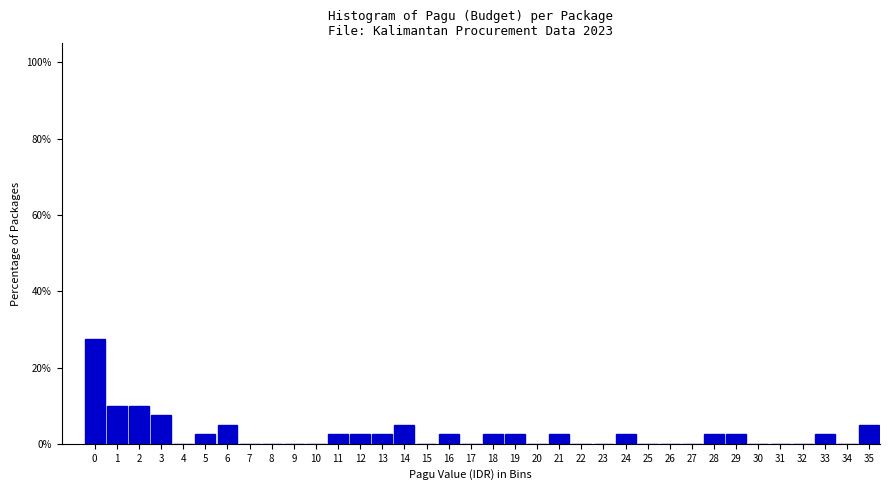

What is the sum of all values?

100.0